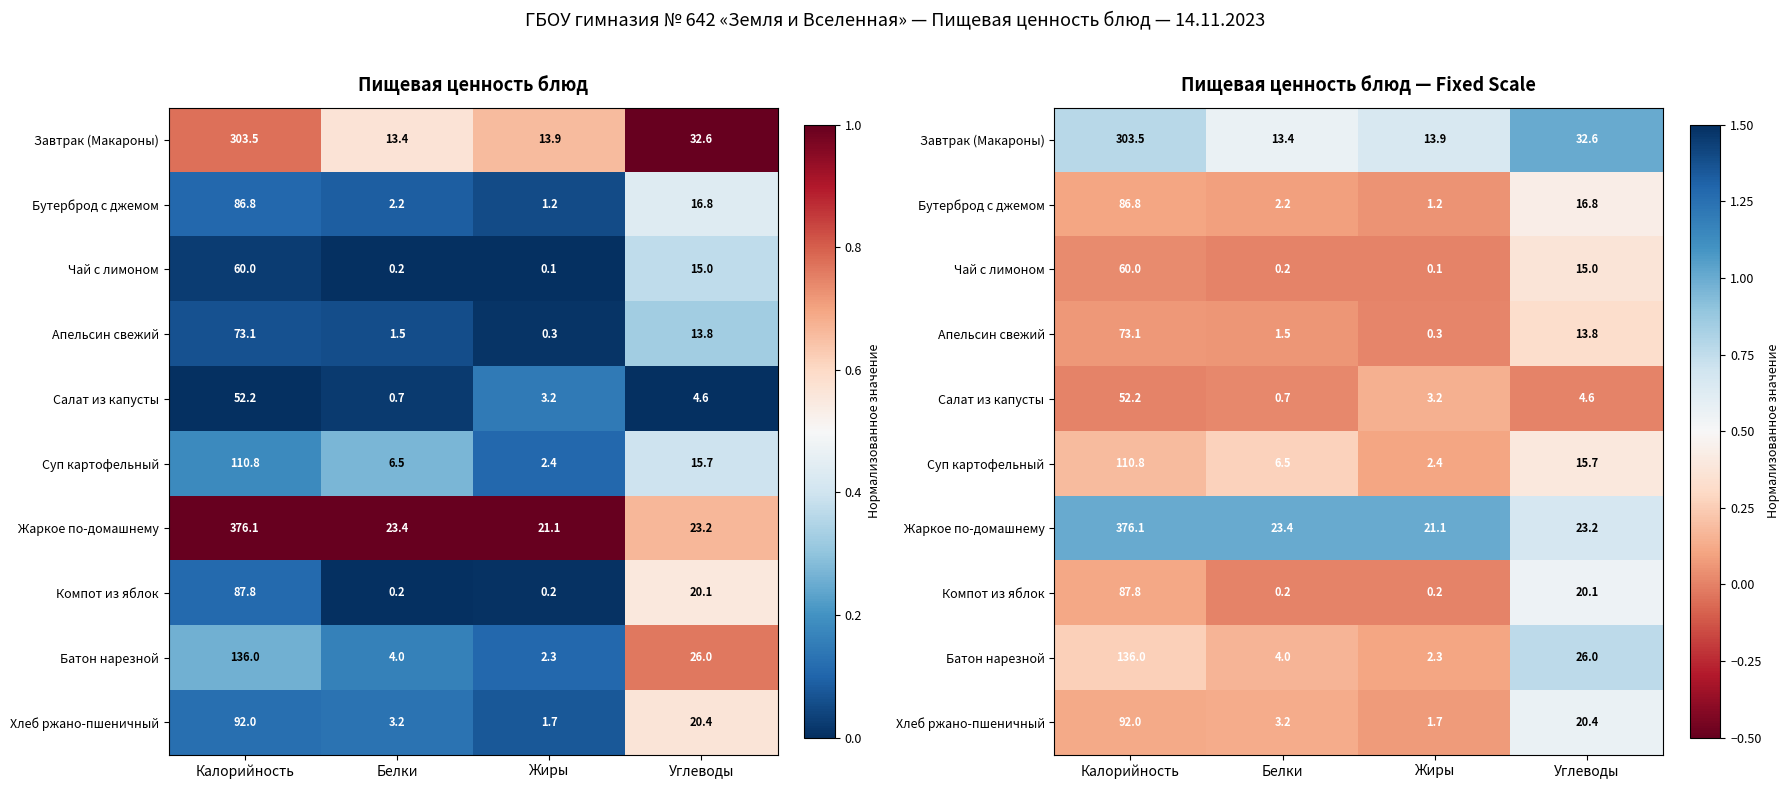

Which label corresponds to the smallest value in the chart?

Белки